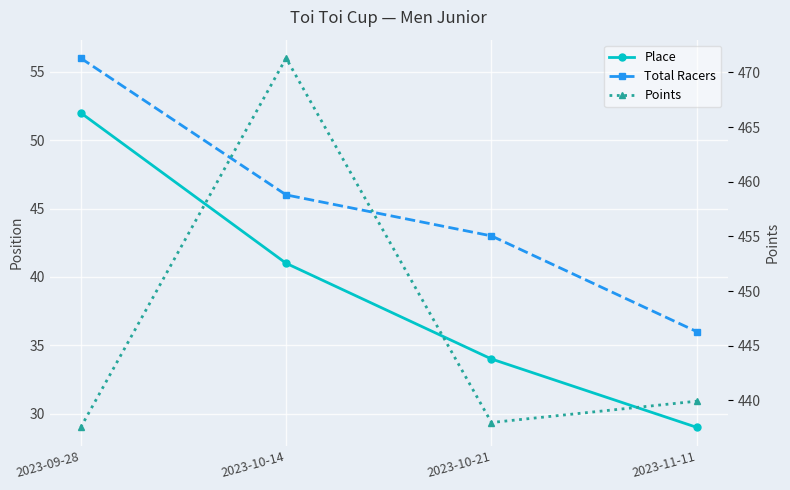

Where is Place nearest to the value 40?

2023-10-14